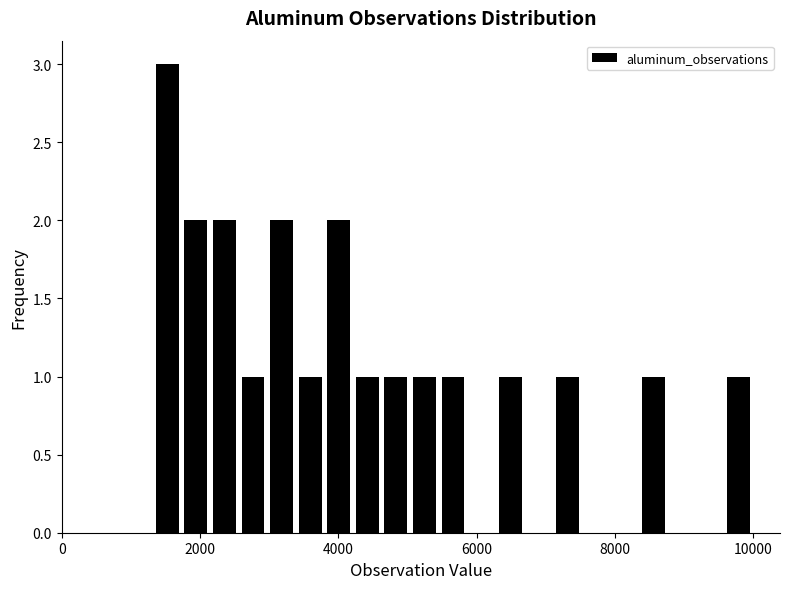

Read against the x-axis, roughly where is the centre of the tallest bar?

1600